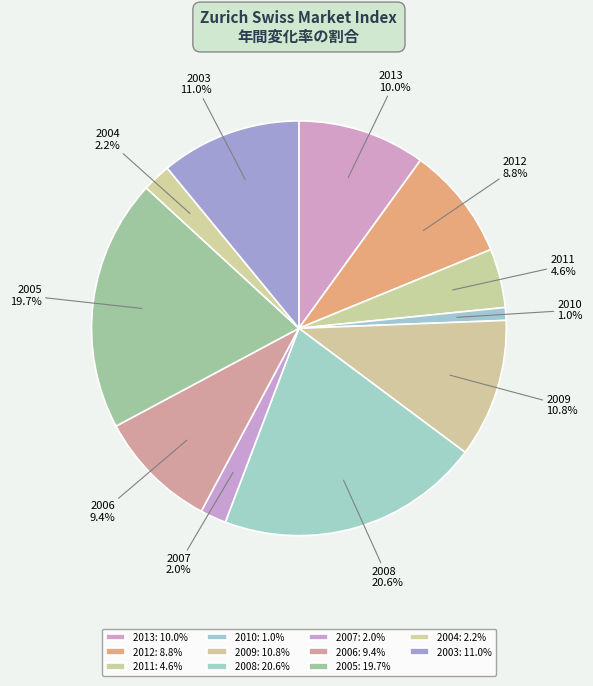

To the nearest percent, what percentage of the pie is 2003?

11%